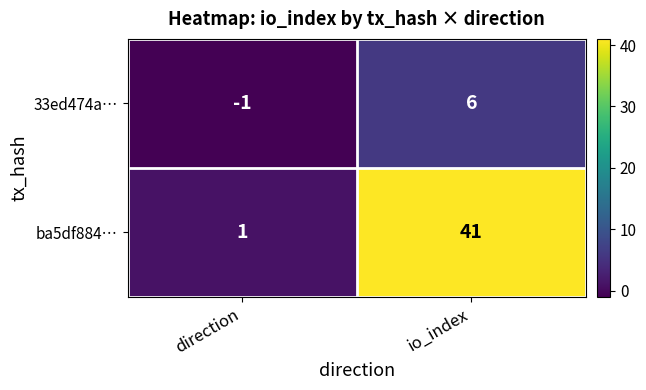

What is the difference between the highest and lowest values at io_index?

35